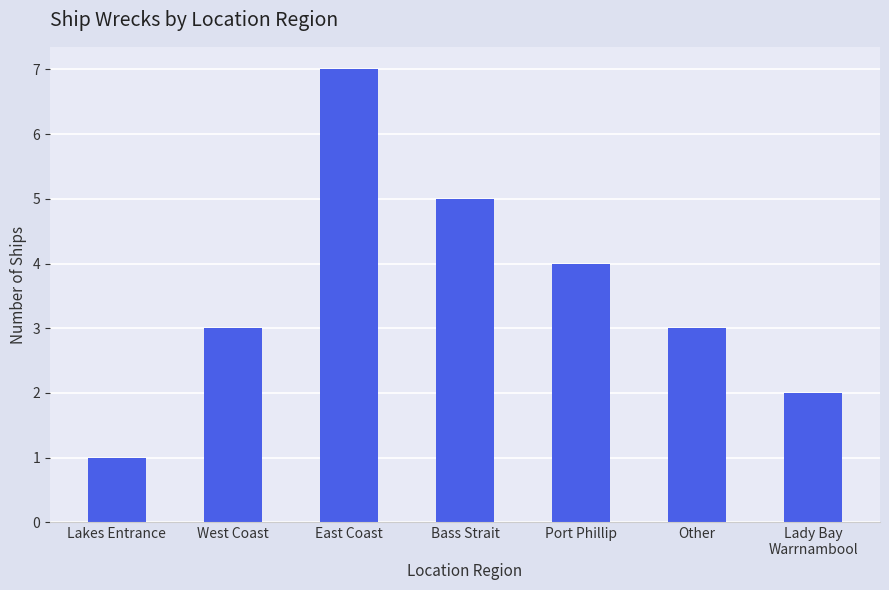

What is the ratio of the value at West Coast to the value at East Coast?

0.4